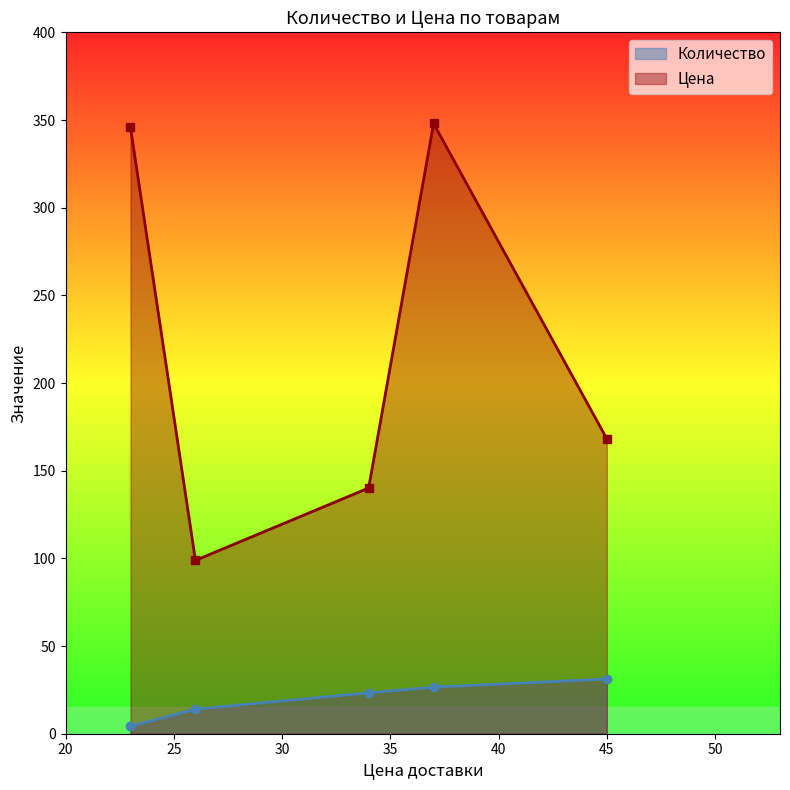

What is the value of the Цена point at the 5th from the left?

168.2